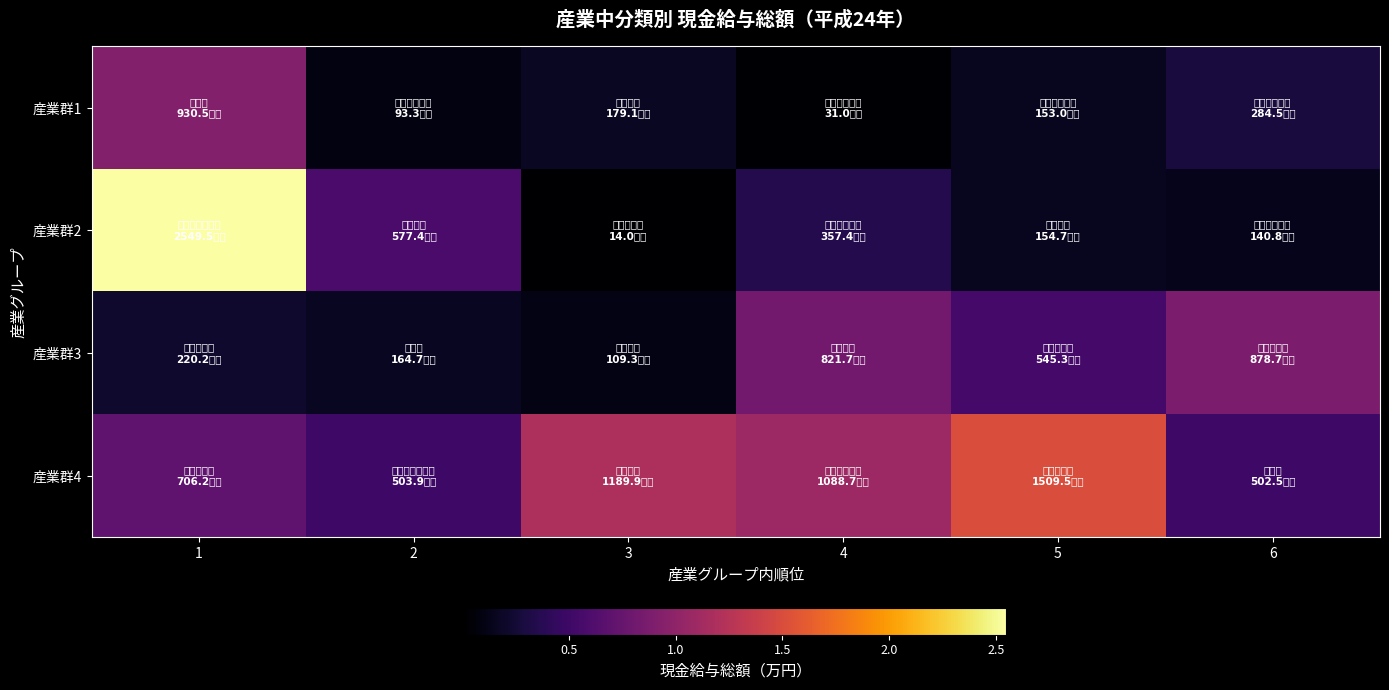

What is the difference between the highest and lowest values at 6?

7379432